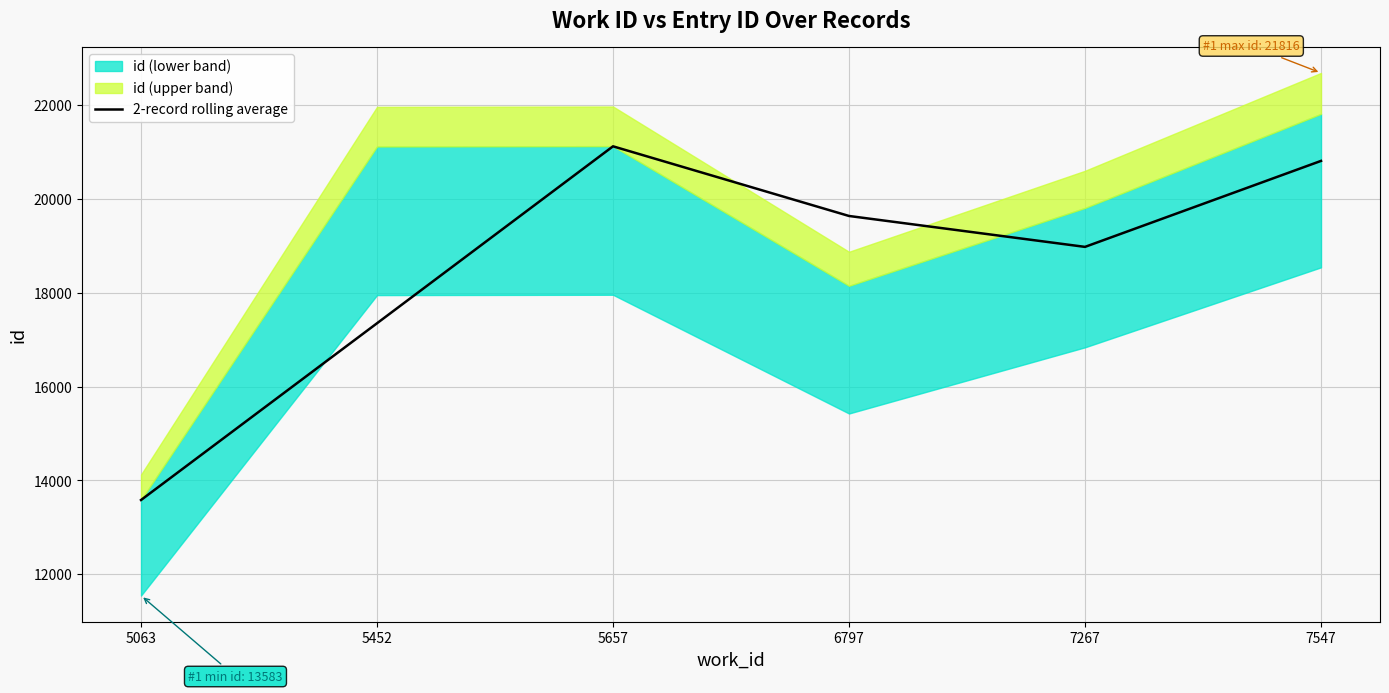

Reading right to left, what are all the values shown in this chart?

20813.0	18980.0	19639.0	21124.0	17351.5	13583.0